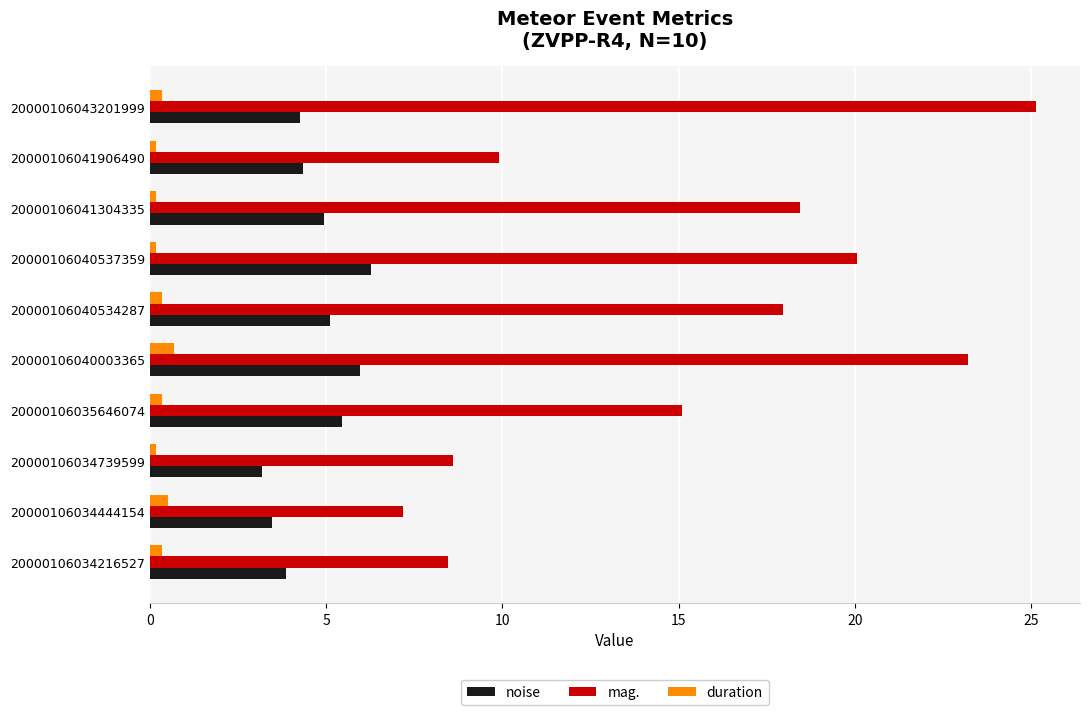

What is the difference between the maximum and second lowest values in the mag. series?

16.7